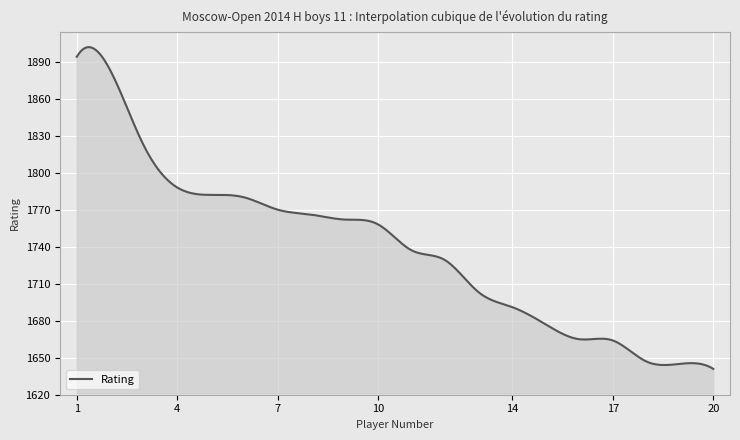

What is the maximum value shown in the chart?

1901.8